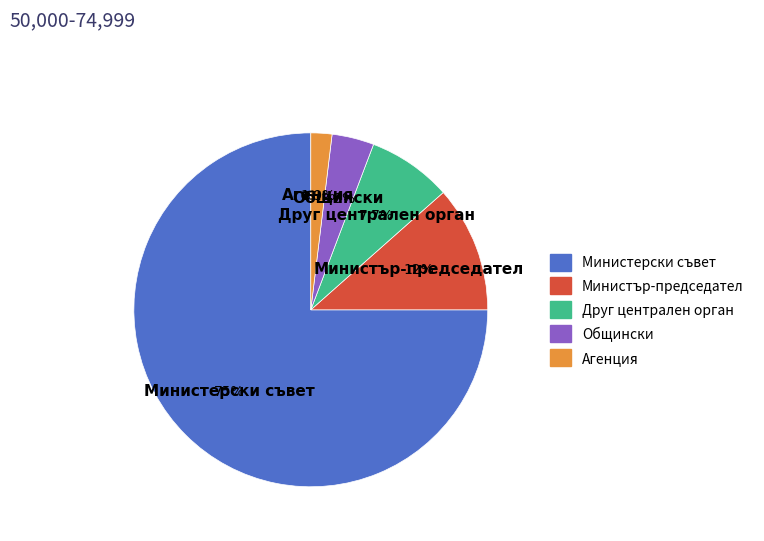

Is it true that Агенция is 2% of the pie?

True